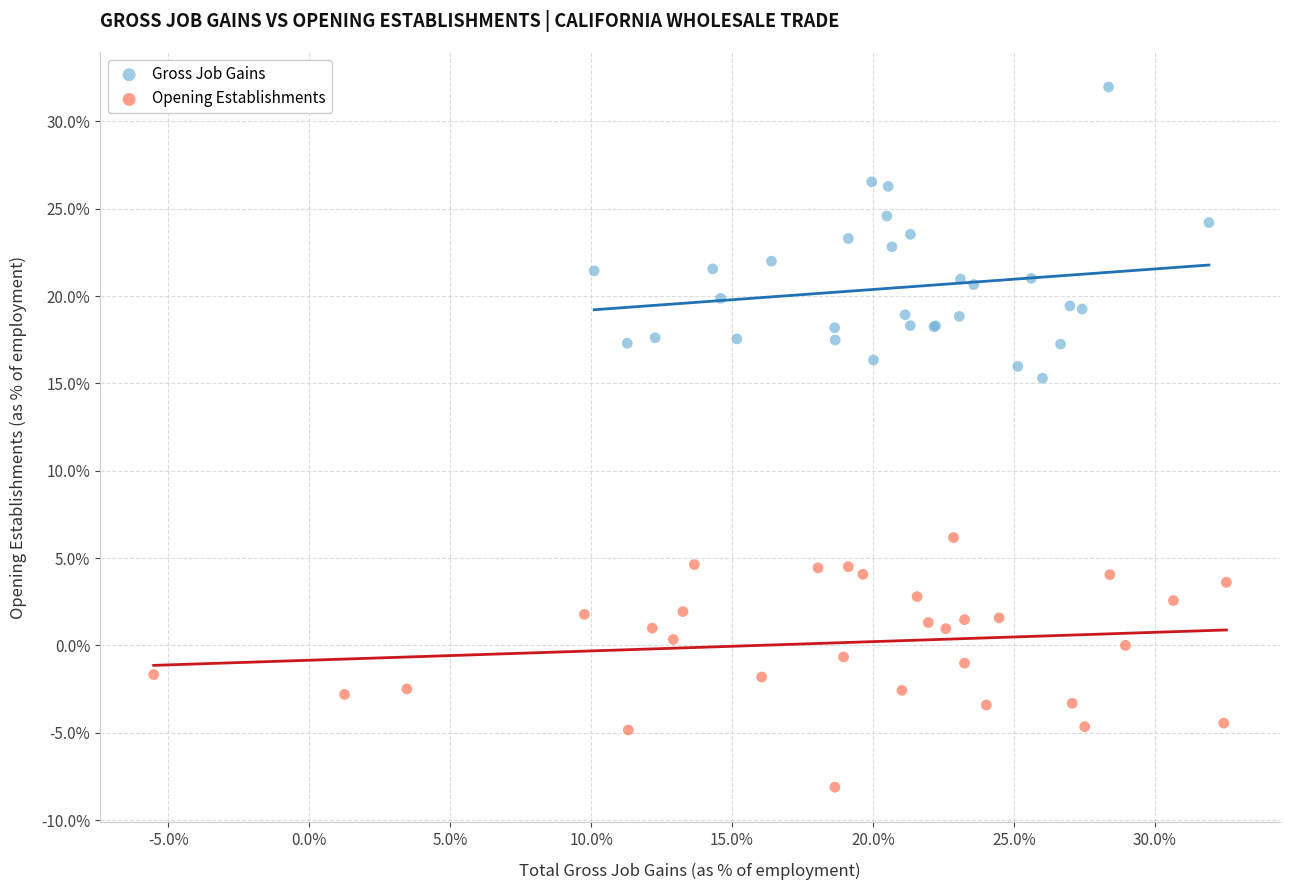

What are all the series names shown in the legend?

Gross Job Gains, Opening Establishments